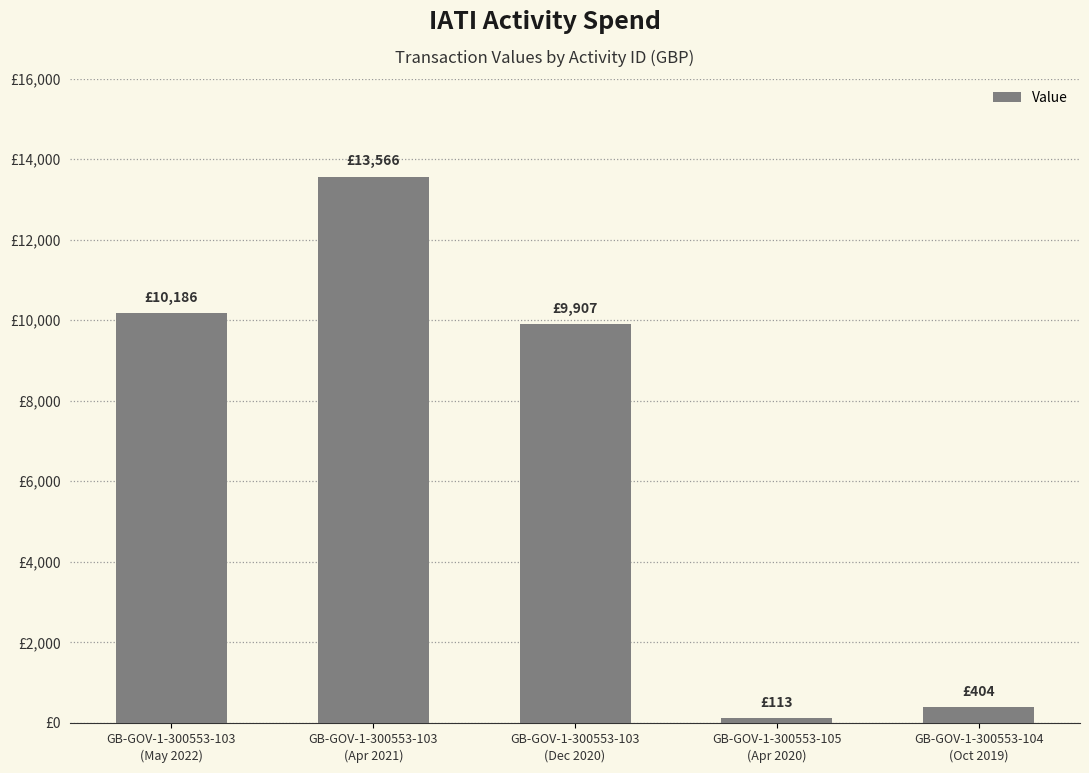

What is the maximum value shown in the chart?

13566